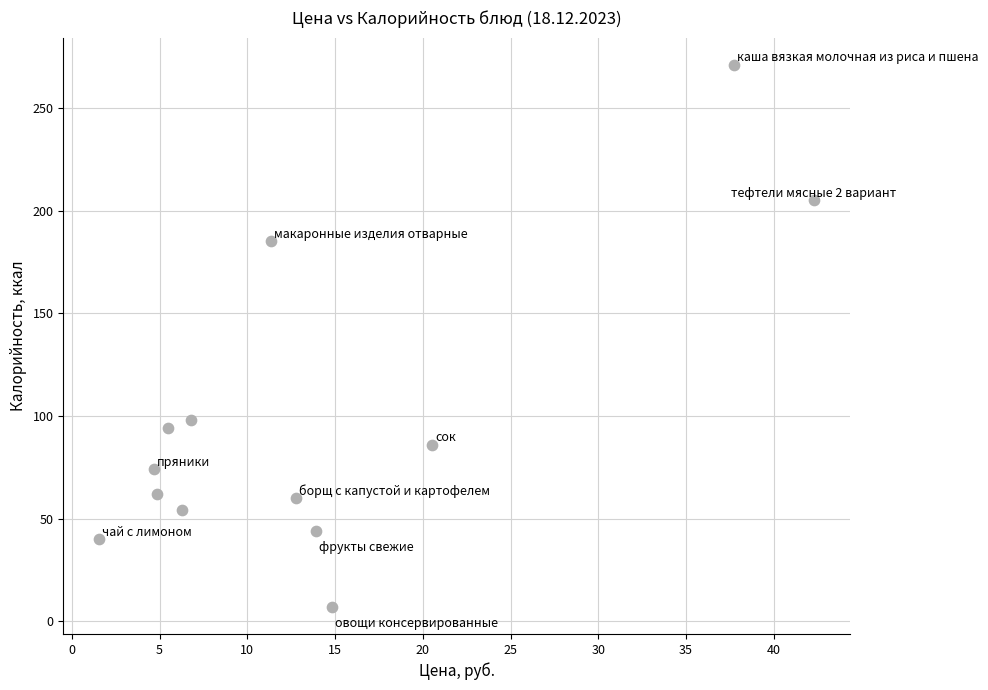

What is the range of Y values (max minus min)?

264